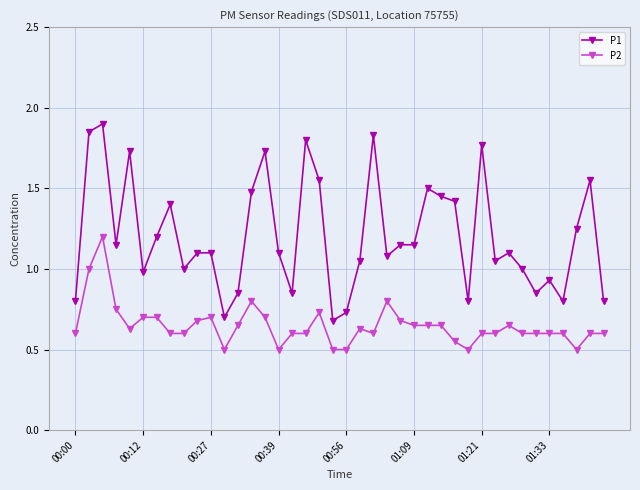

Rank the series by their maximum value, from highest to lowest.

P1, P2